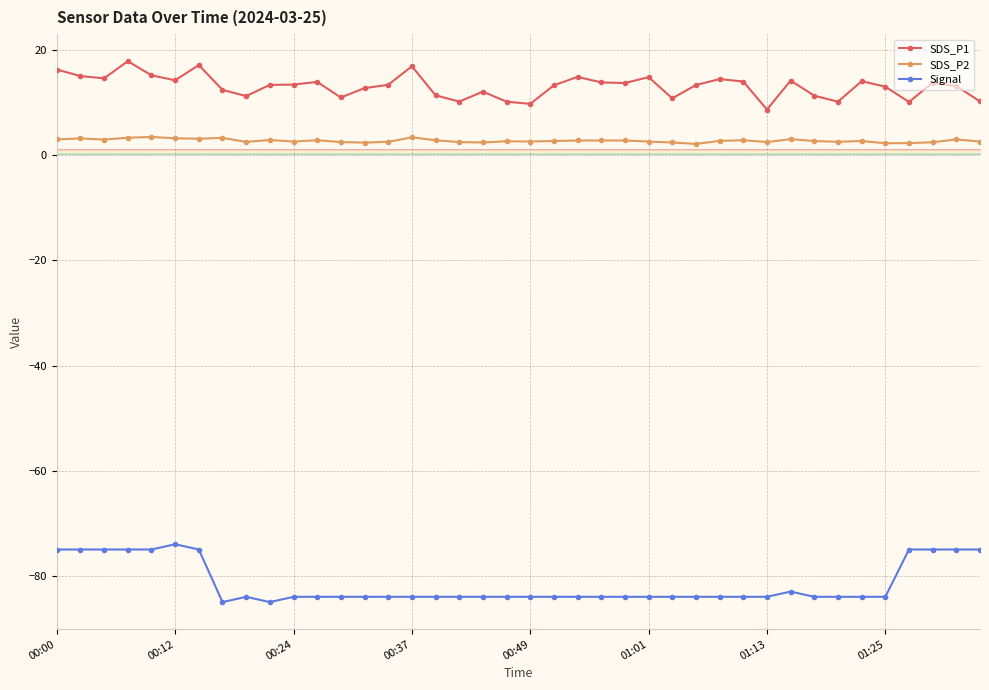

What is the value of the SDS_P1 point at the 10th from the left?

13.4